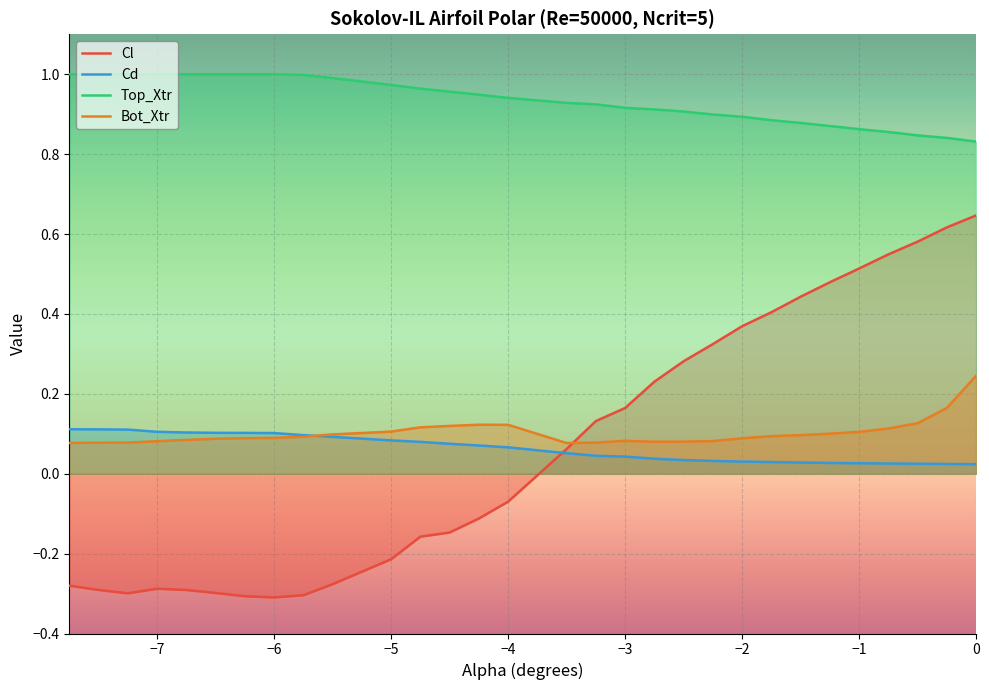

Does the chart display data point markers on the line(s)?

No